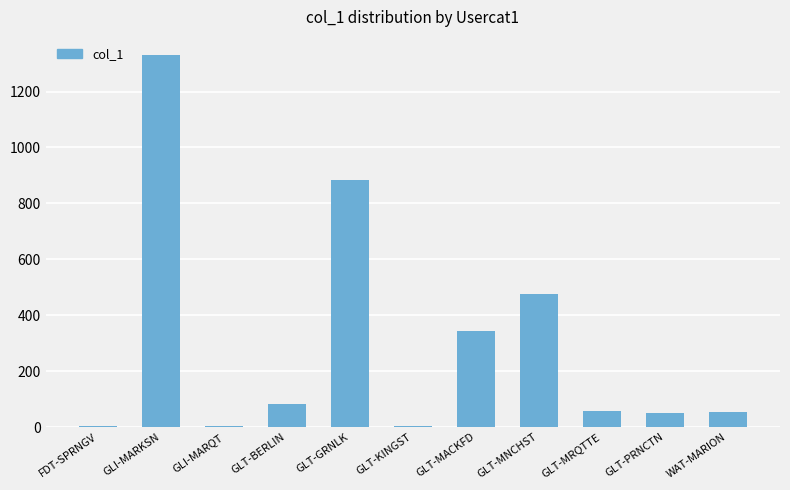

Is it true that the value at GLT-MNCHST is 158?

False